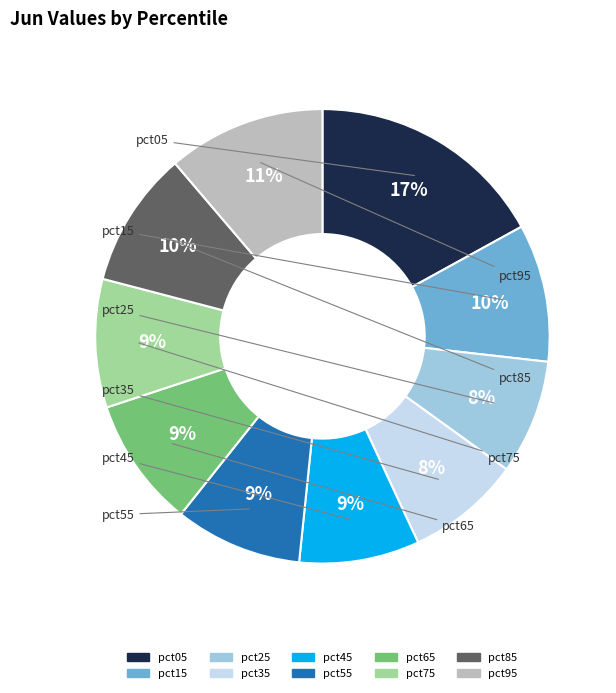

Is there any slice that represents more than half of the pie?

No